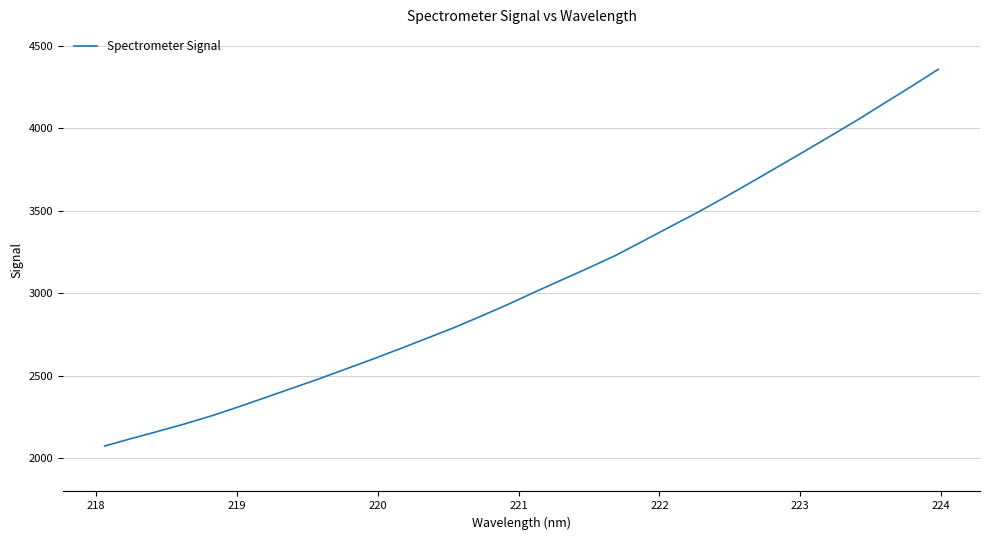

Reading left to right, transcribe all the data shown in this chart.

2075.2	2120.9	2165.0	2210.5	2259.5	2314.0	2370.5	2427.4	2484.5	2544.3	2604.1	2666.2	2729.6	2793.7	2862.9	2934.0	3009.4	3082.5	3155.1	3230.7	3316.0	3402.2	3487.2	3577.3	3670.4	3764.6	3859.1	3955.1	4051.9	4153.4	4254.5	4357.7